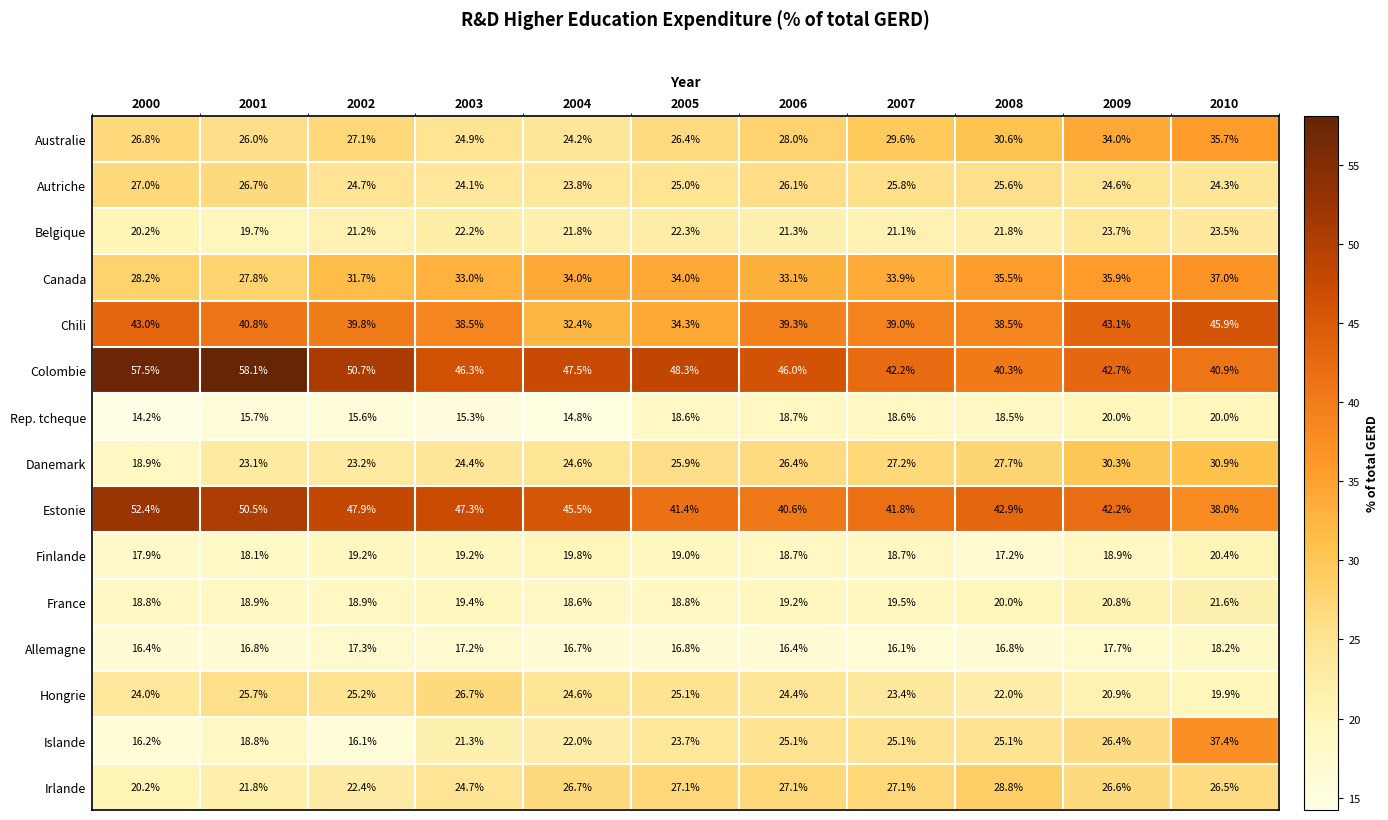

List the series in order of their peak value, lowest first.

Allemagne, Rep. tcheque, Finlande, France, Belgique, Hongrie, Autriche, Irlande, Danemark, Australie, Canada, Islande, Chili, Estonie, Colombie